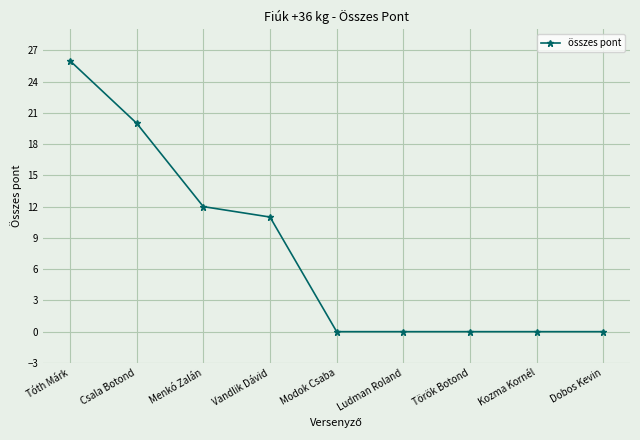

What is the label of the 5th point from the left?

Modok Csaba